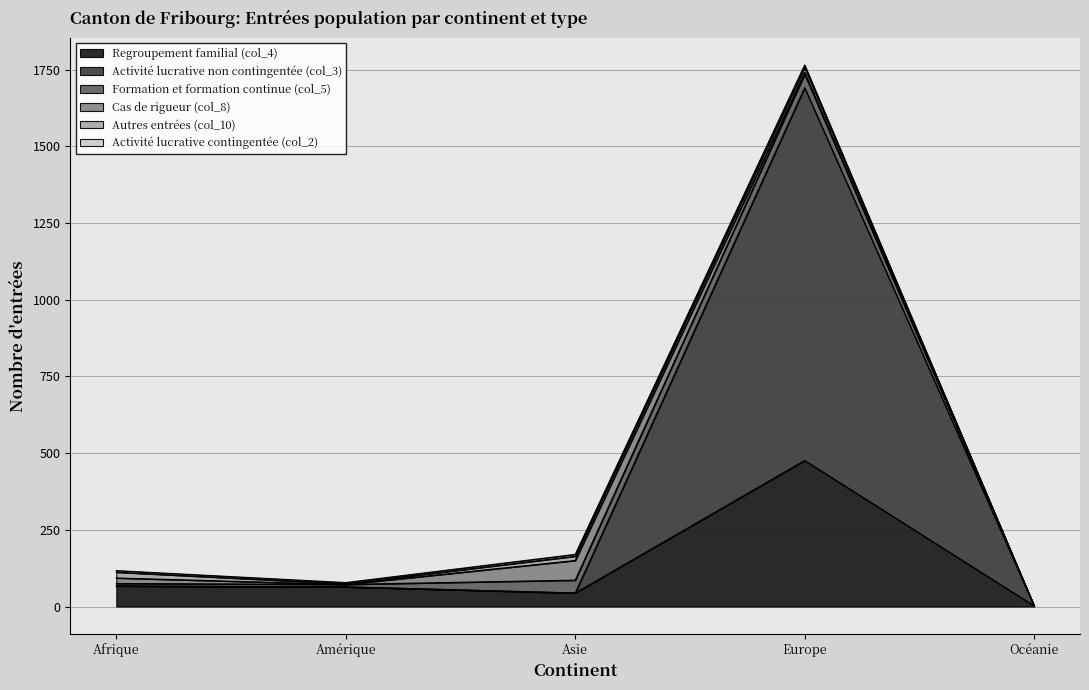

At which label does Formation et formation continue (col_5) reach its peak?

Europe